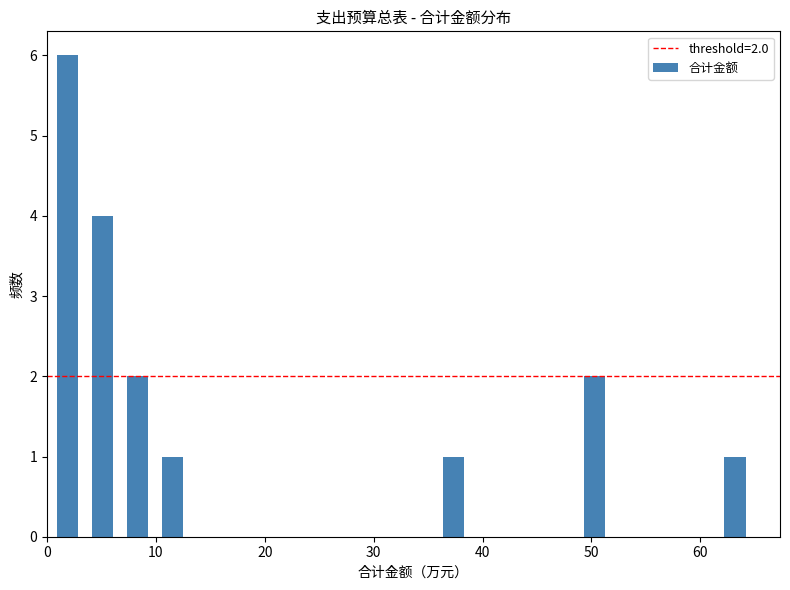

Read against the x-axis, roughly where is the centre of the tallest bar?

2